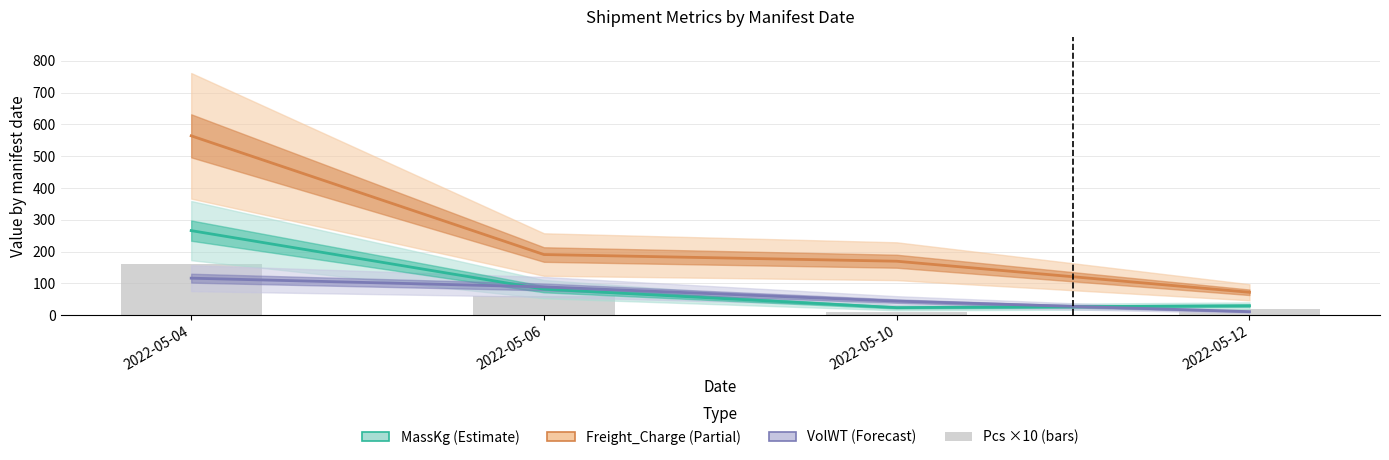

How many groups of bars are there?

4